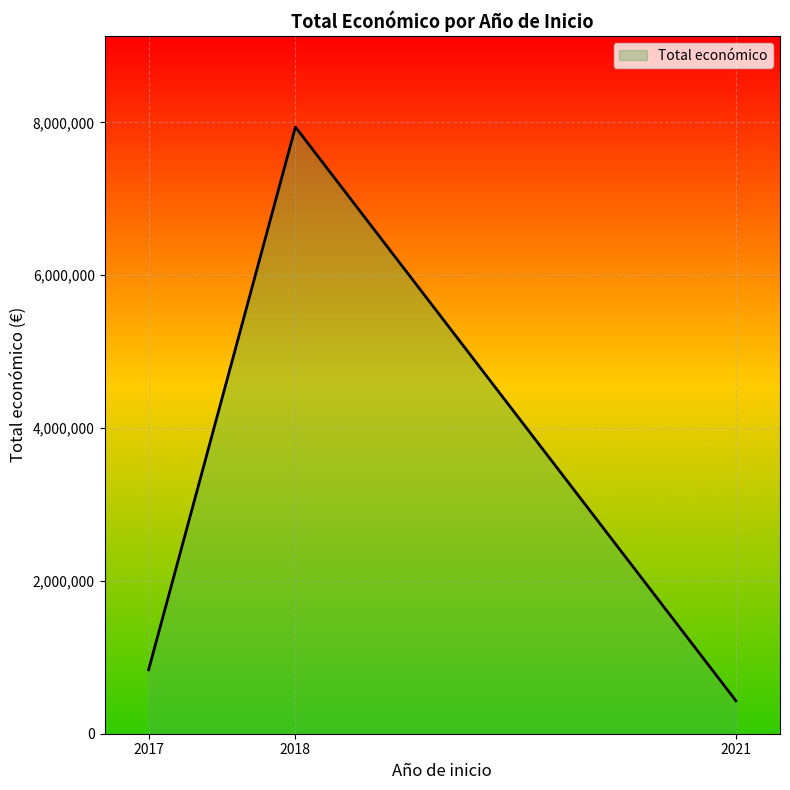

What is the ratio of the value at 2021 to the value at 2017?

0.5